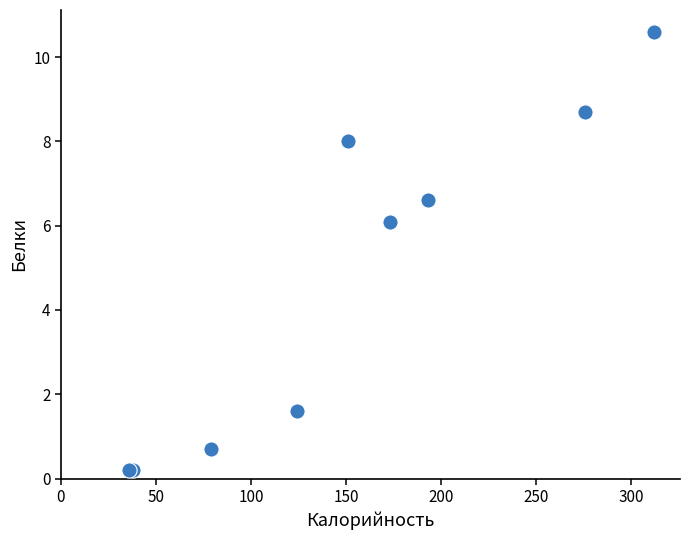

What Y value in the scatter plot is closest to 5?

6.1